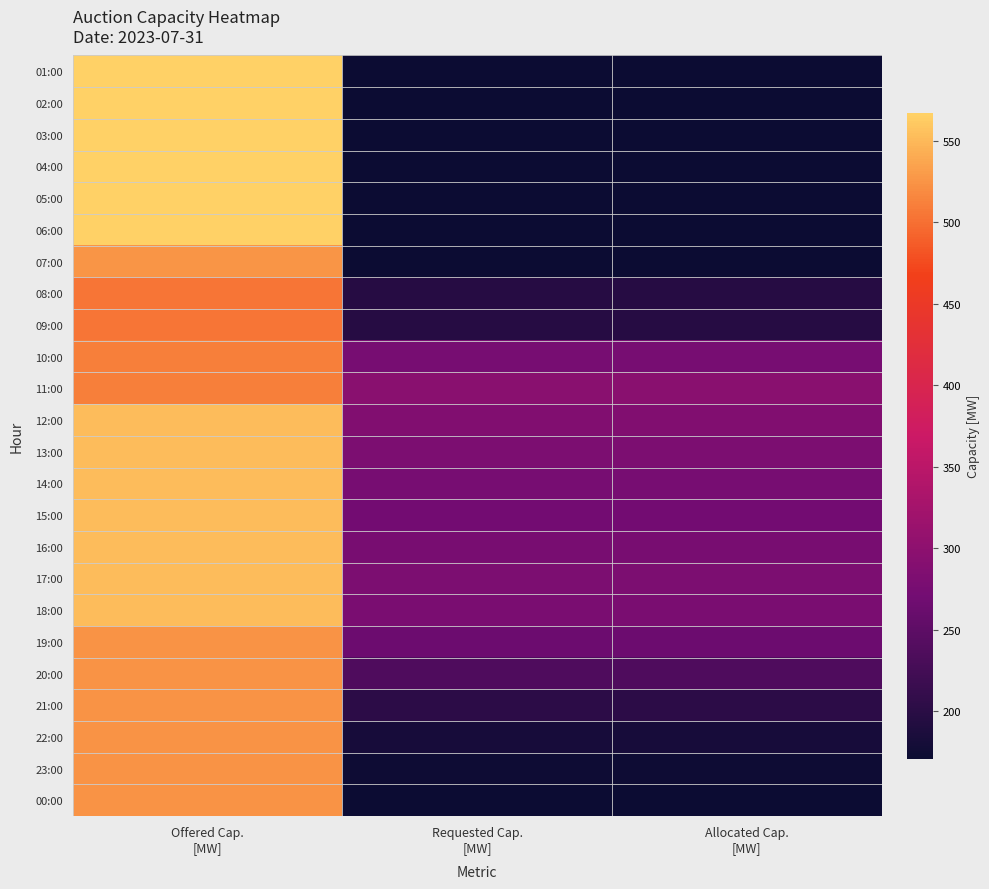

Rank the series at Allocated Cap. [MW] from lowest to highest value.

02:00, 03:00, 04:00, 05:00, 06:00, 07:00, 00:00, 01:00, 23:00, 22:00, 08:00, 09:00, 21:00, 20:00, 19:00, 15:00, 10:00, 14:00, 16:00, 18:00, 13:00, 17:00, 12:00, 11:00